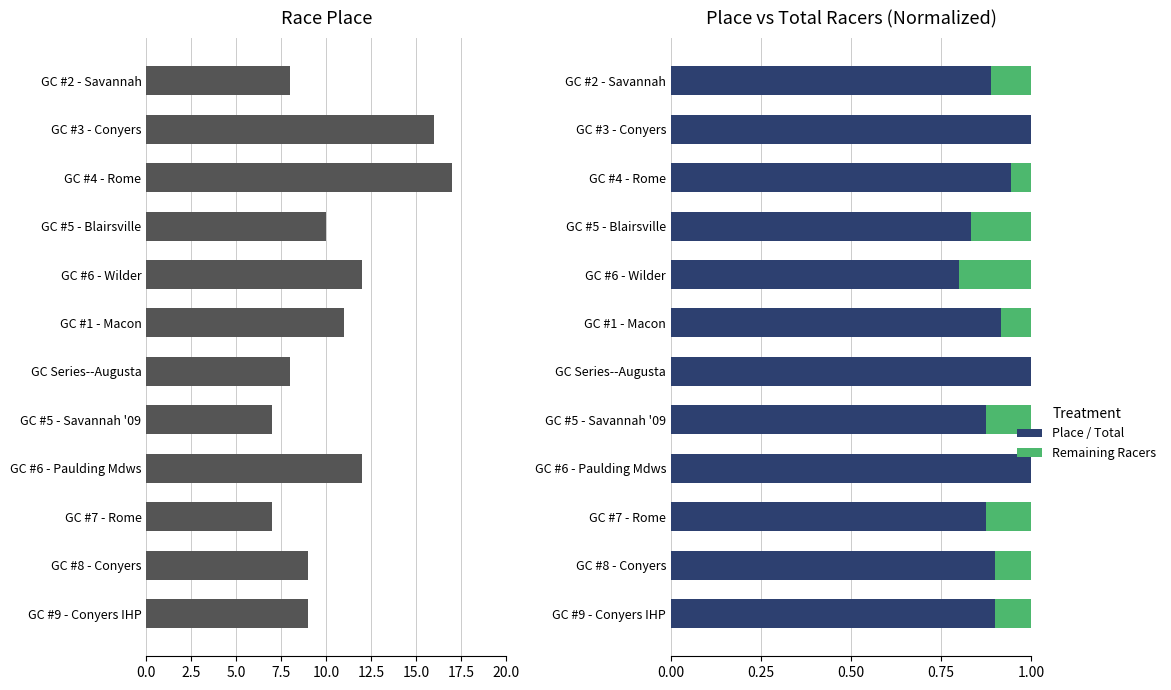

The Place / Total series shows 1.2 at GC #2 - Savannah. True or false?

False